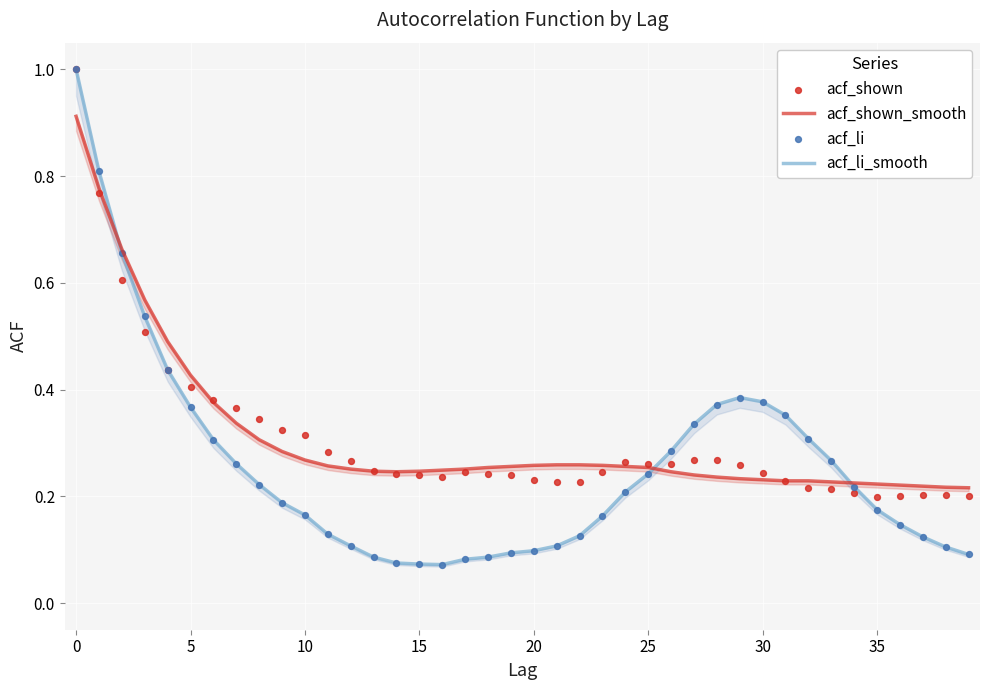

Which series has the largest Y range (max minus min)?

acf_li_smooth